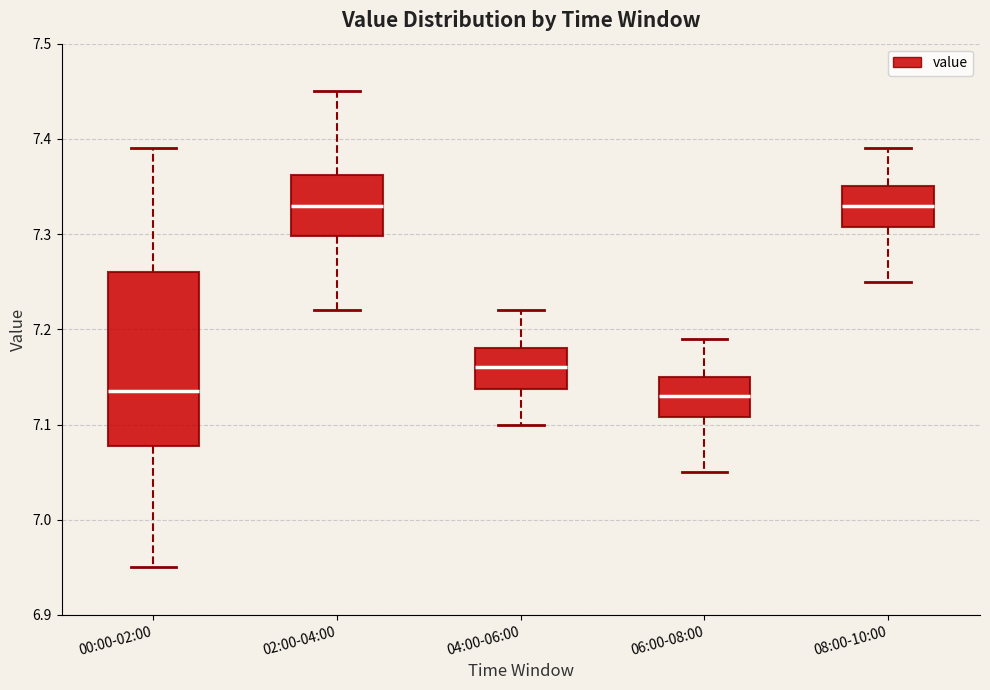

Where is the lower edge of the box for 04:00-06:00 on the y-axis? The values are not printed on the chart, so give them approximately, as read against the axis.

7.14